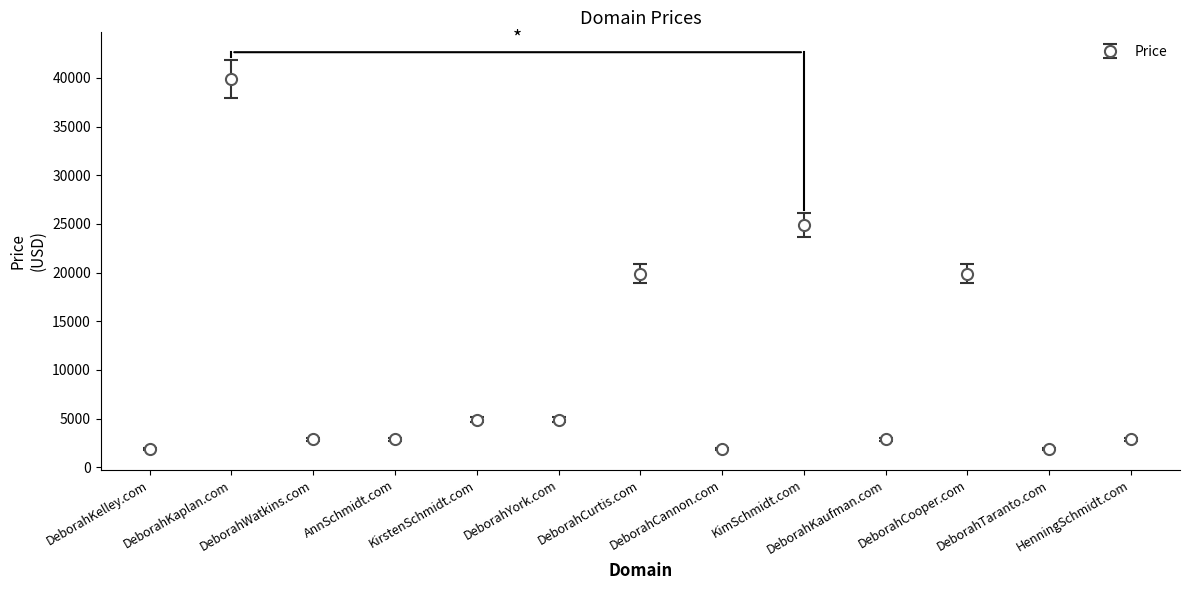

What is the average value?

10119